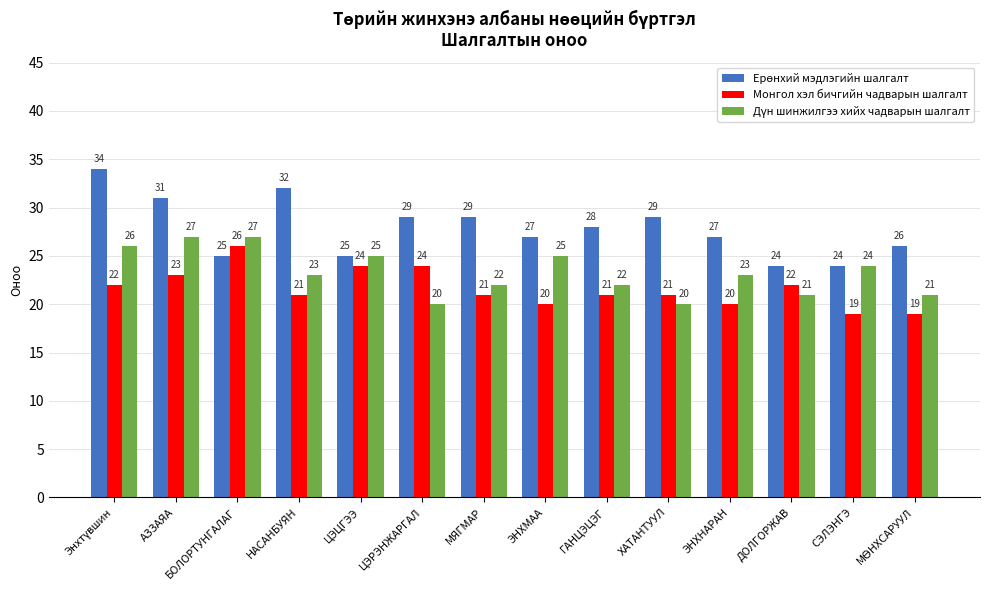

How many distinct data groups are displayed?

3